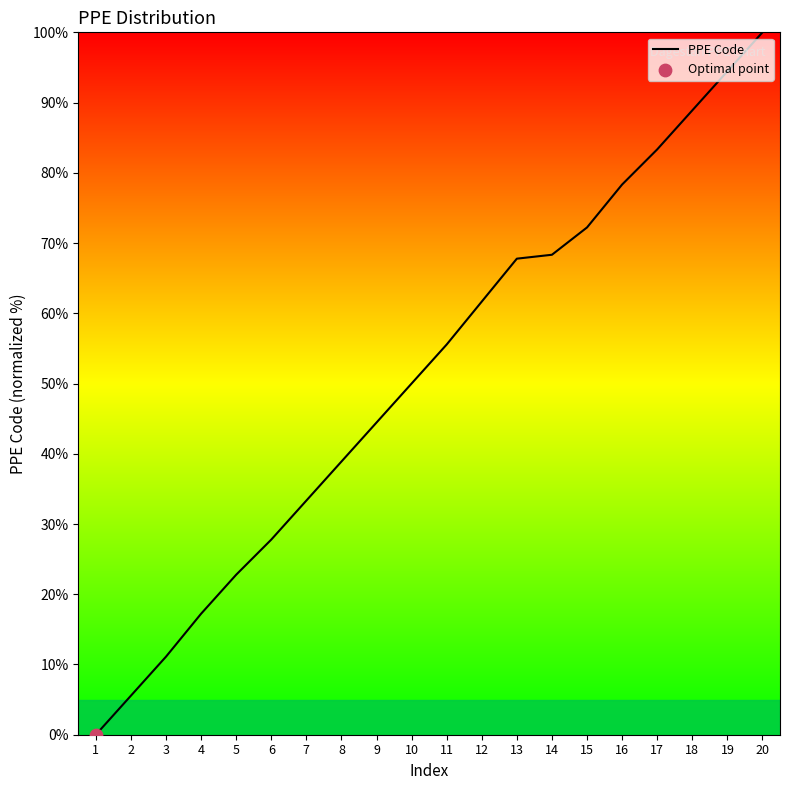

Which has a higher value, 4 or 8?

8